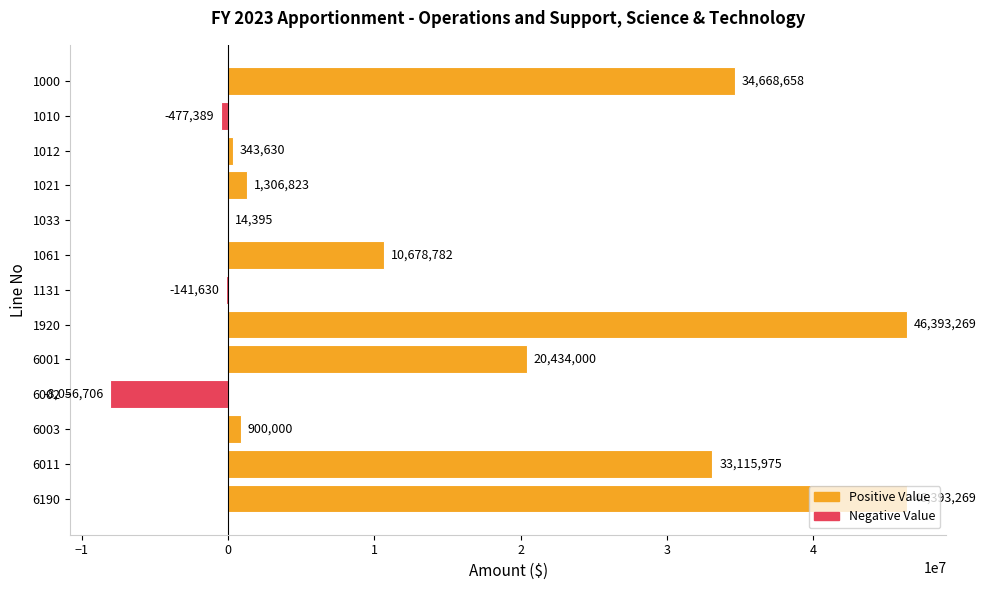

At which label is the value closest to 19168281?

6001